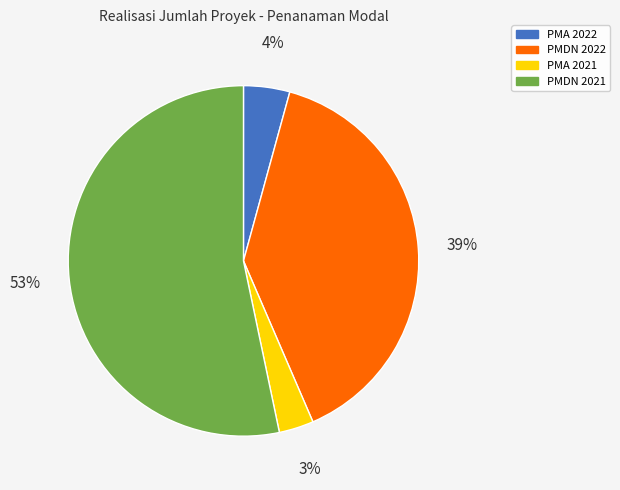

To the nearest percent, what percentage of the pie is PMA 2022?

4%